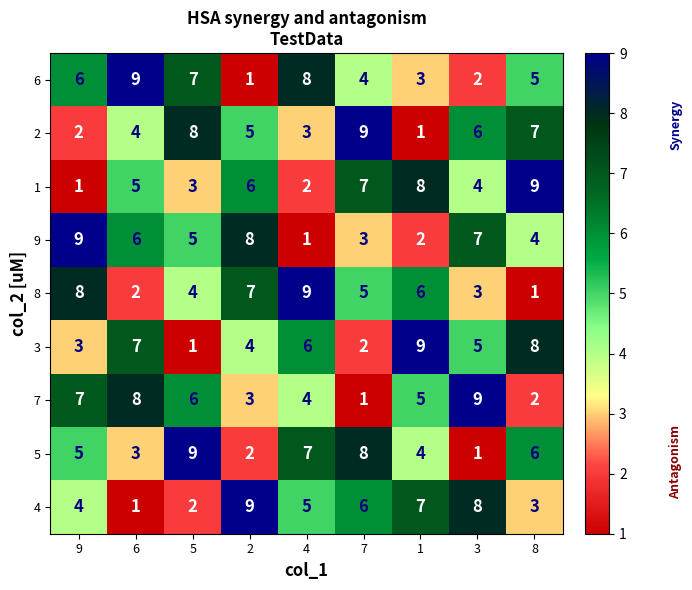

What is the difference between the highest and lowest values at 3?

8